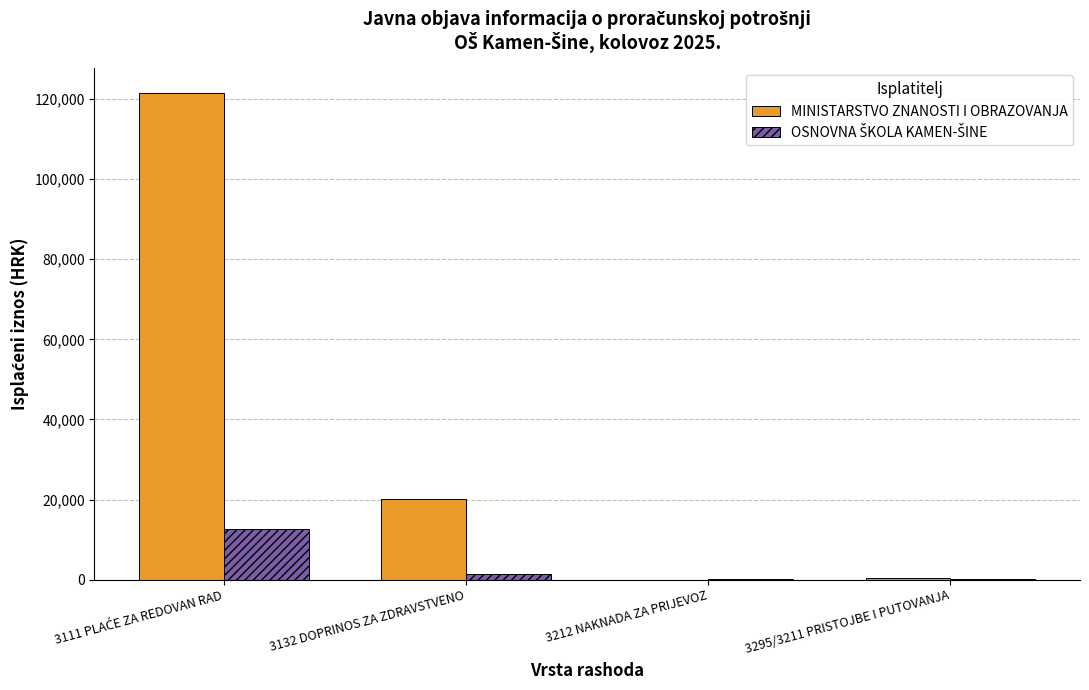

Count the number of categories in the chart.

4